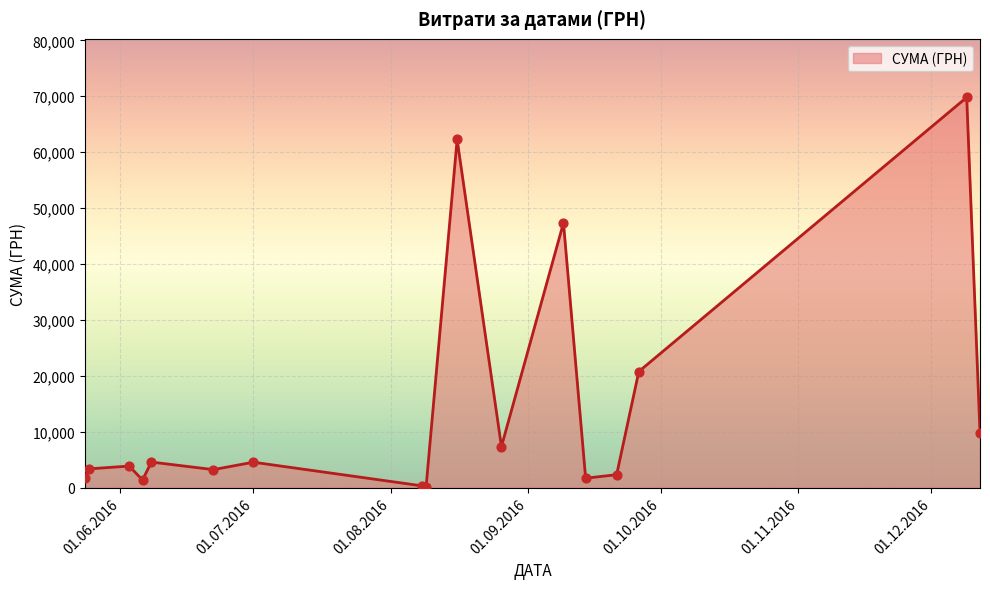

What is the greatest value displayed?

69803.0